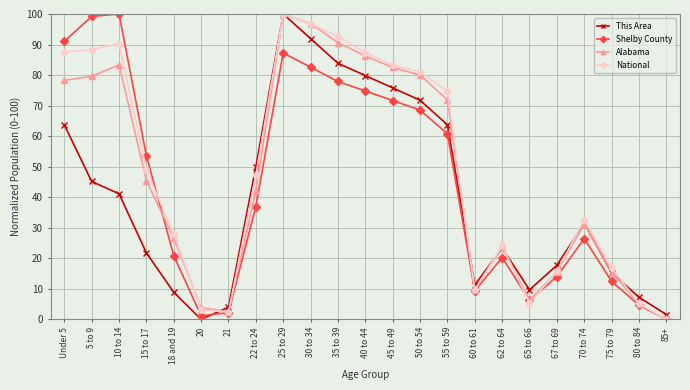

In This Area, how many points are higher than both neighbors (excluding endpoints)?

3